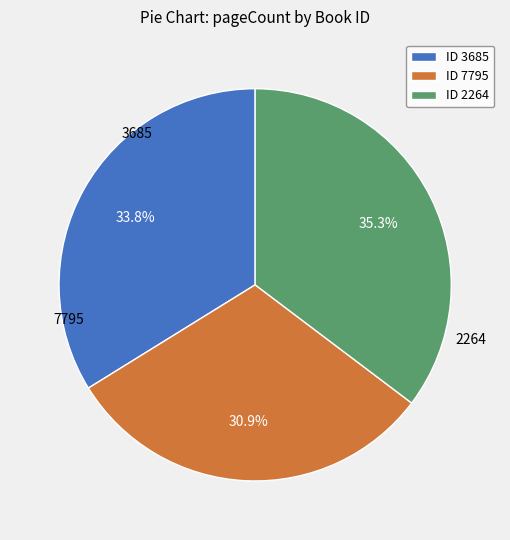

Combined, what portion of the pie is ID 2264 and ID 3685?

69.1%